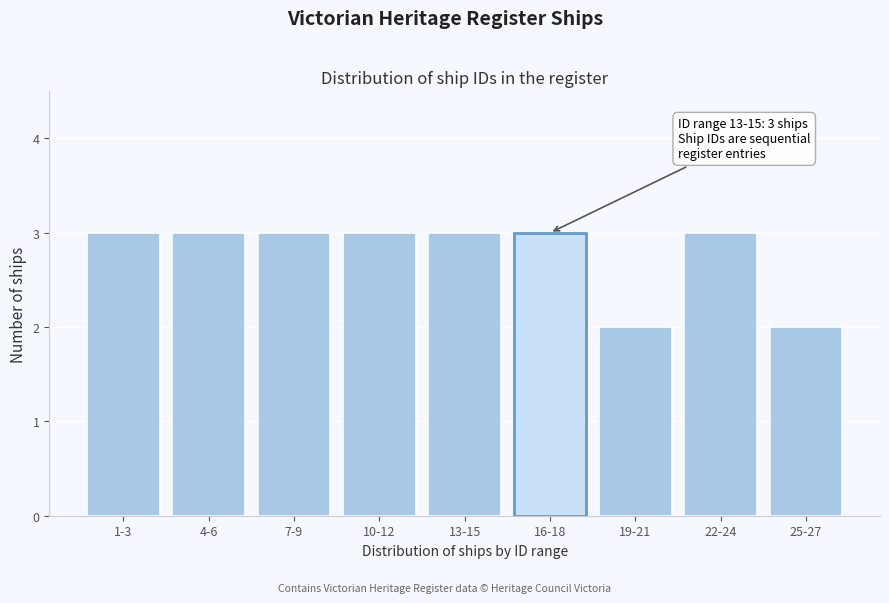

Reading left to right, what are all the values shown in this chart?

3	3	3	3	3	3	2	3	2